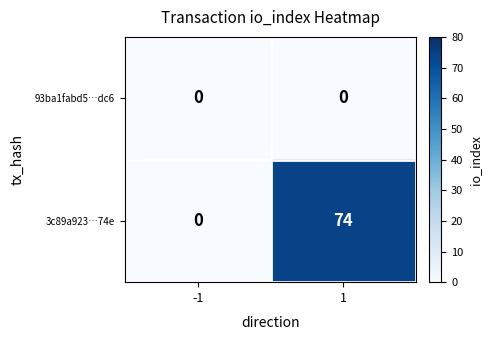

True or false: 93ba1fabd5…dc6 has a value of 0 at -1.

True